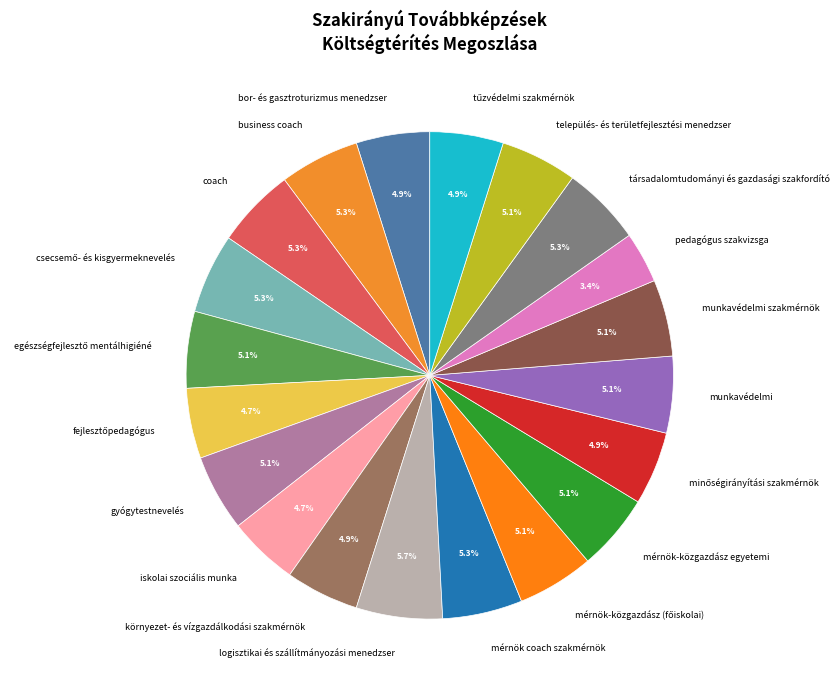

What is the ratio of the value at logisztikai és szállítmányozási menedzser to the value at munkavédelmi?

1.1